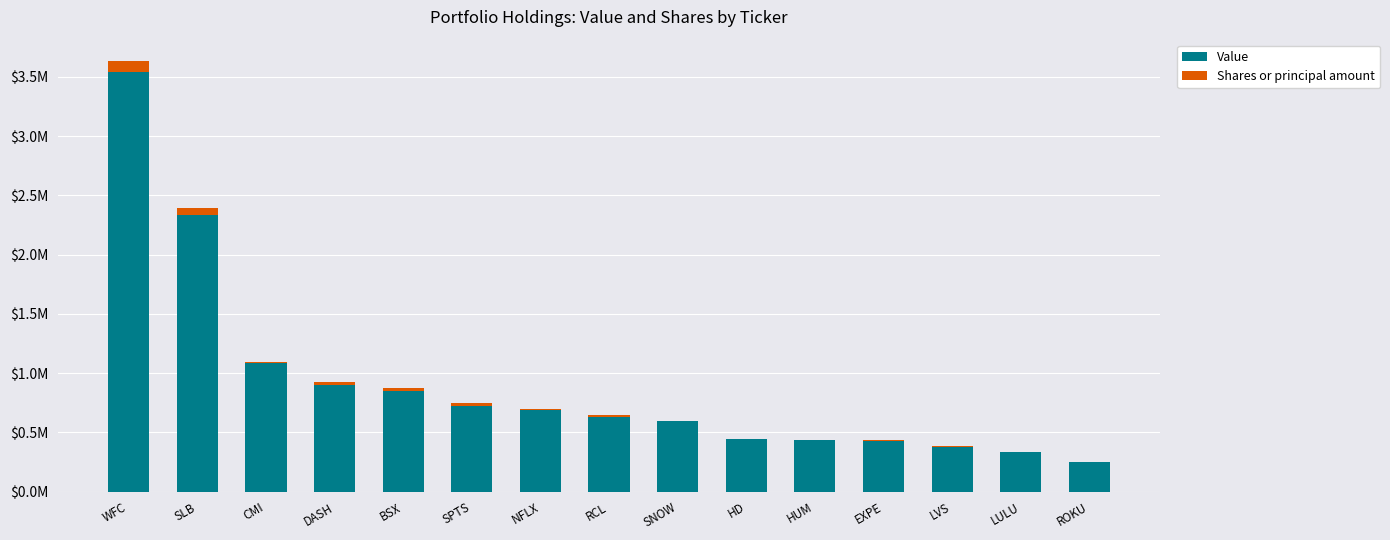

Which series has the largest range (max minus min)?

Value